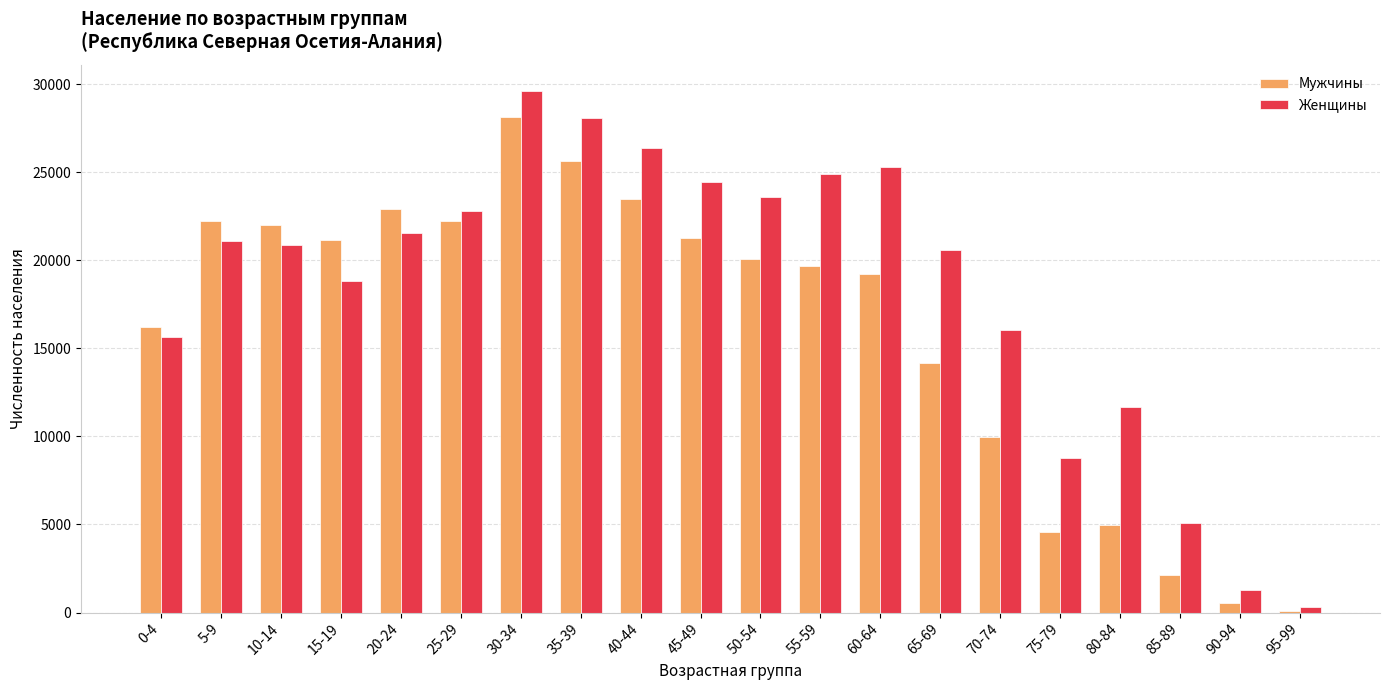

Between 5-9 and 65-69, which series saw the biggest shift?

Мужчины